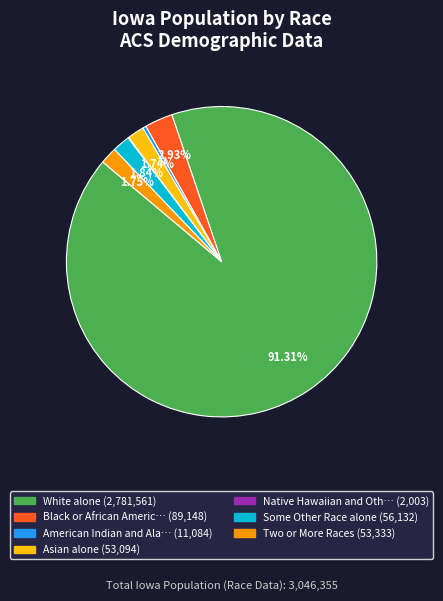

Is there any slice that represents more than half of the pie?

Yes